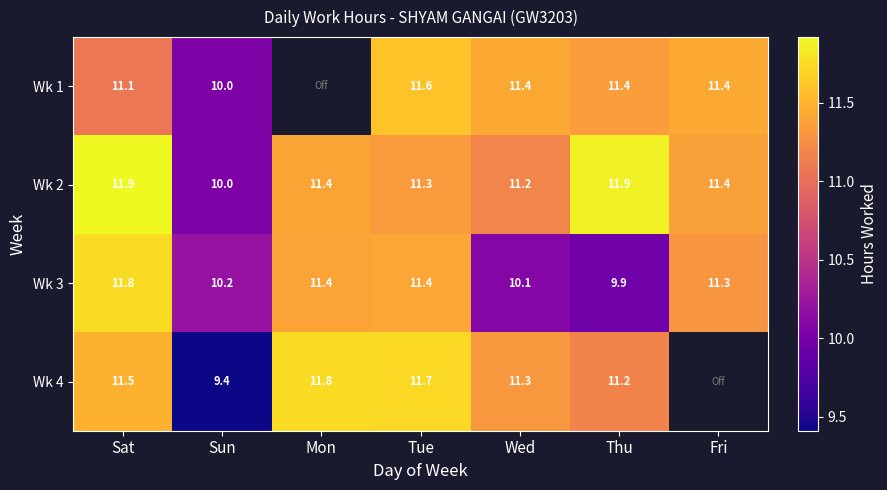

What is the difference between the Wk 3 values at Sun and Tue?

1.2